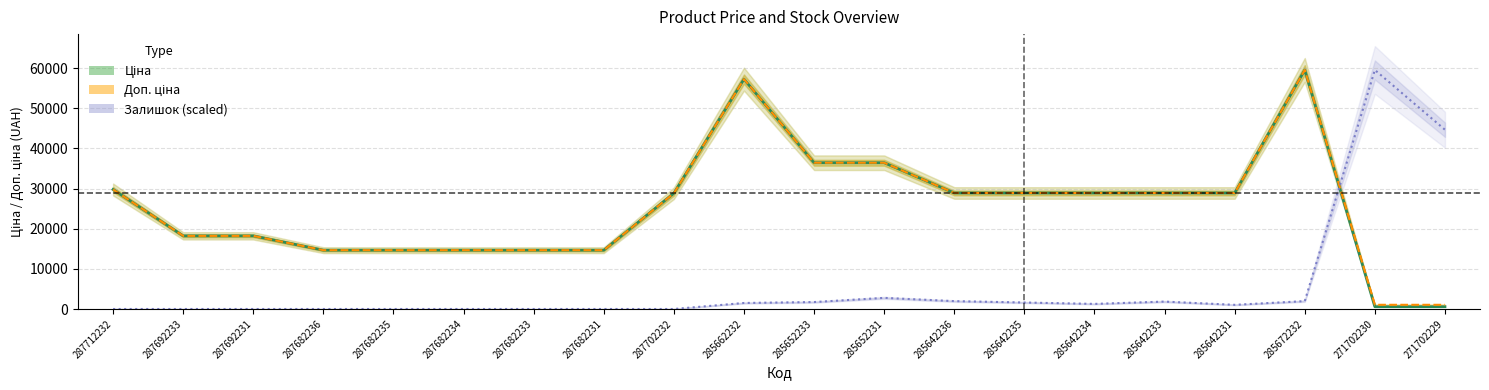

At which label does Ціна first exceed 28890?

287712232